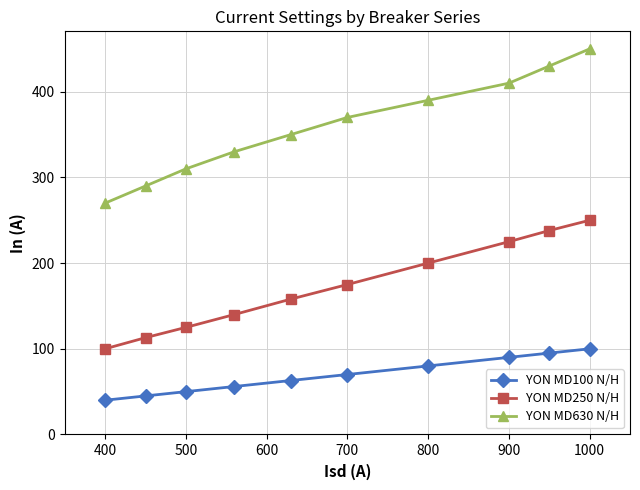

What is the minimum value shown in the chart?

40